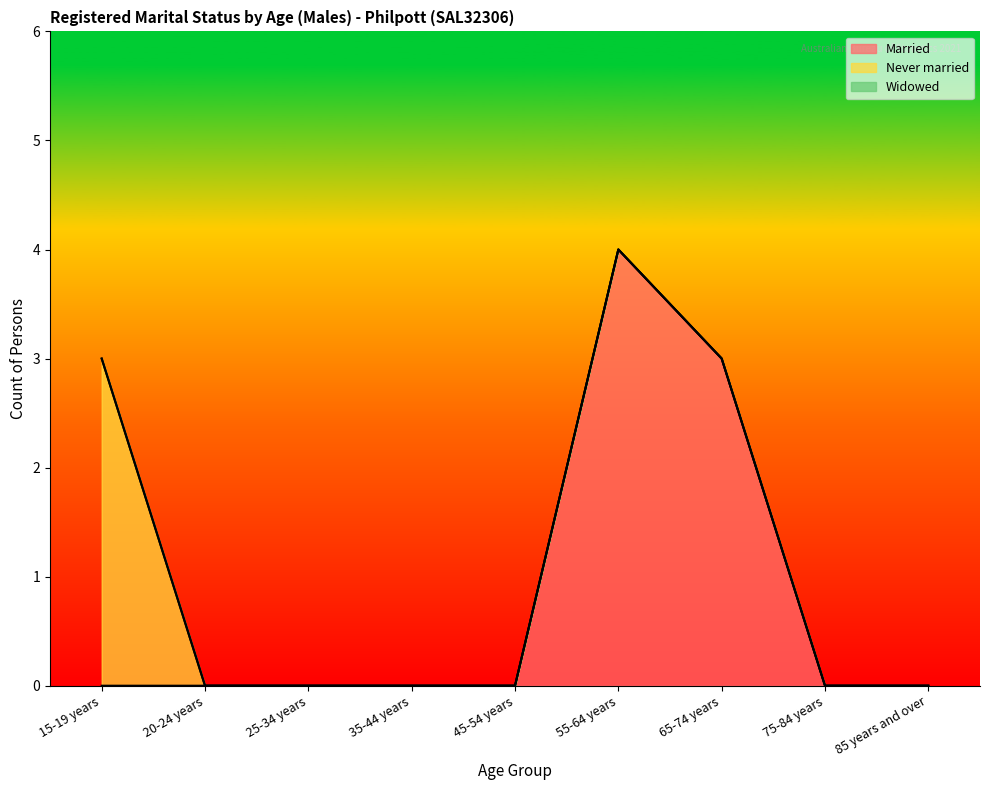

True or false: Married and Never married intersect in this chart.

False